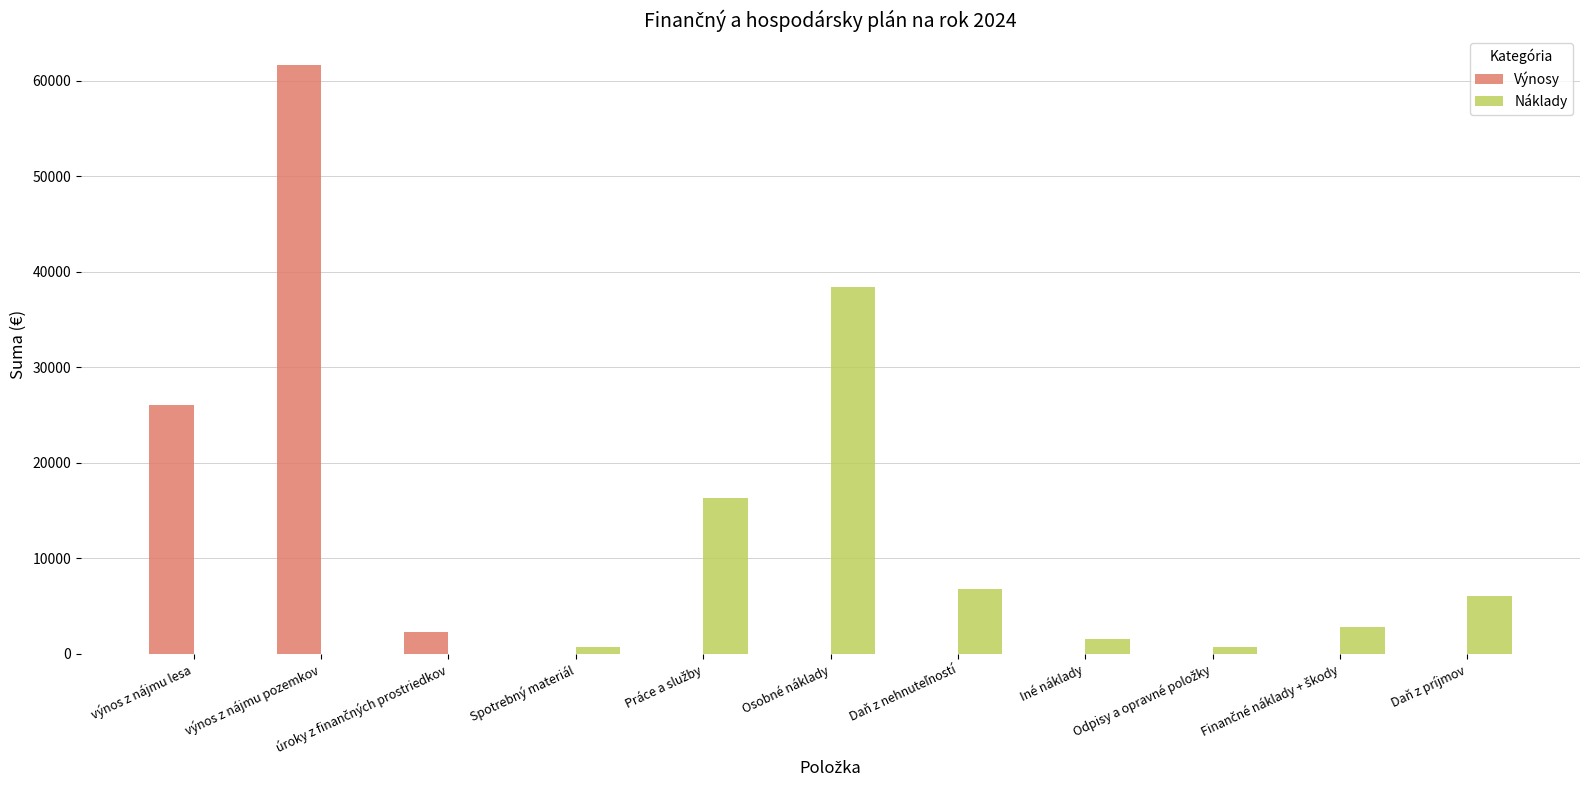

Which category has the highest value in the Výnosy series?

výnos z nájmu pozemkov